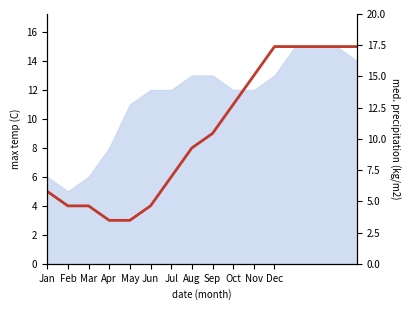

Which category has the highest value across all series?

Dec